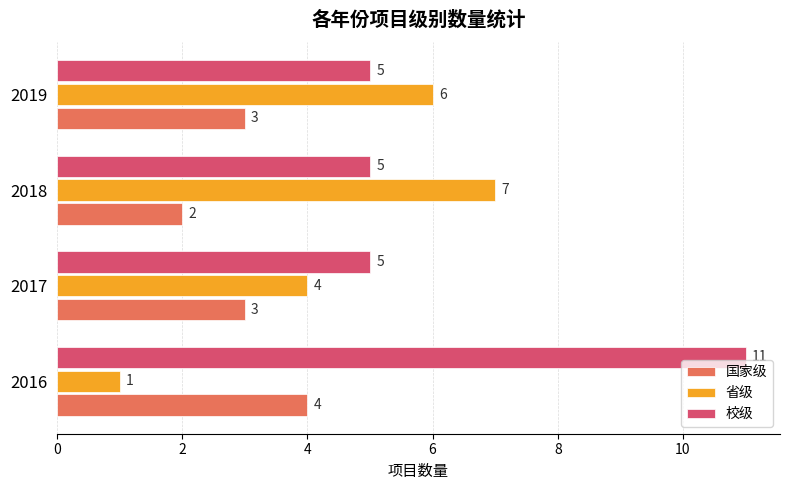

What is the maximum value for 省级?

7